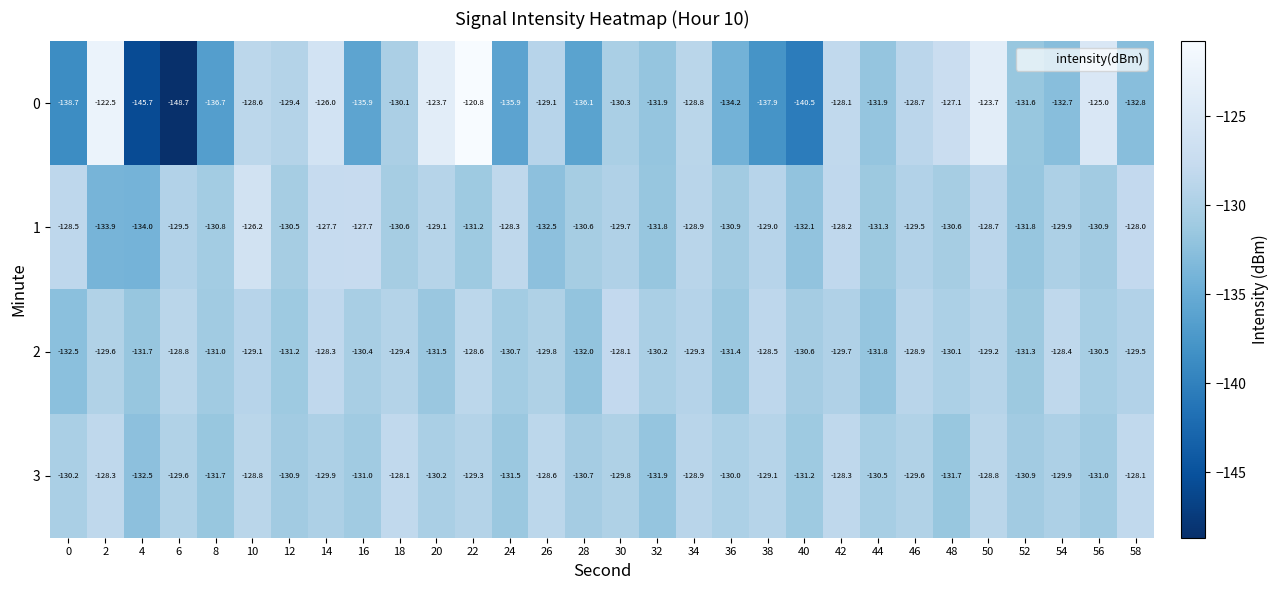

What is the total value across all series at 10?

-512.7